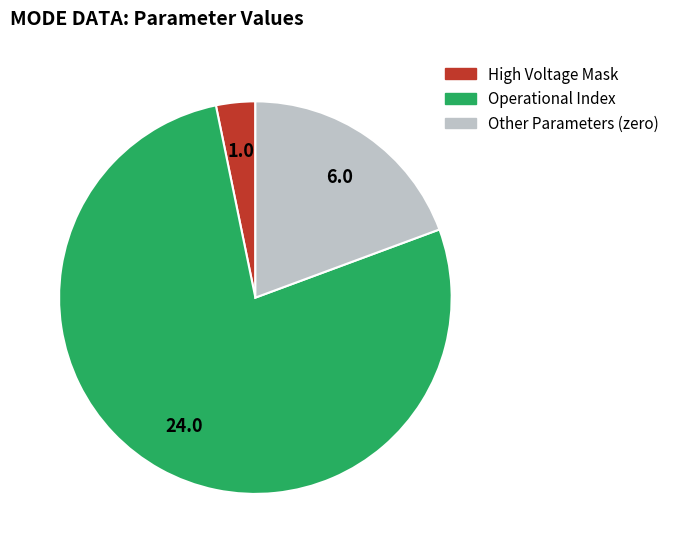

Count the number of slices in the pie.

3